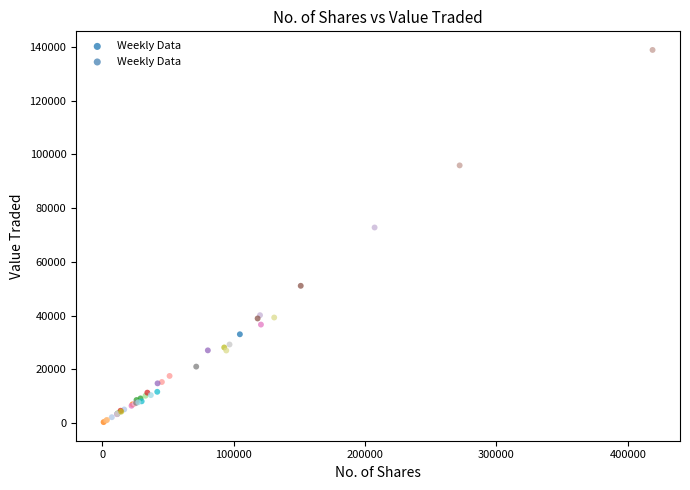

What Y value in the scatter plot is closest to 69574?

72750